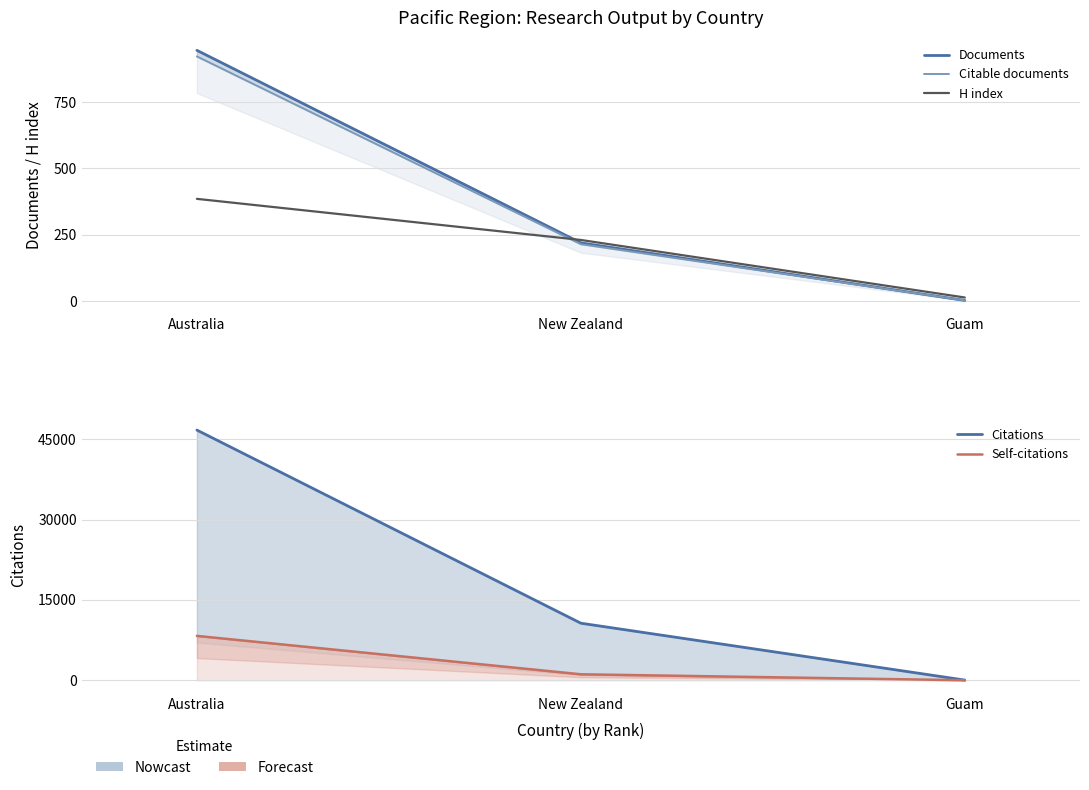

What value does the Citations series have at Australia?

46717